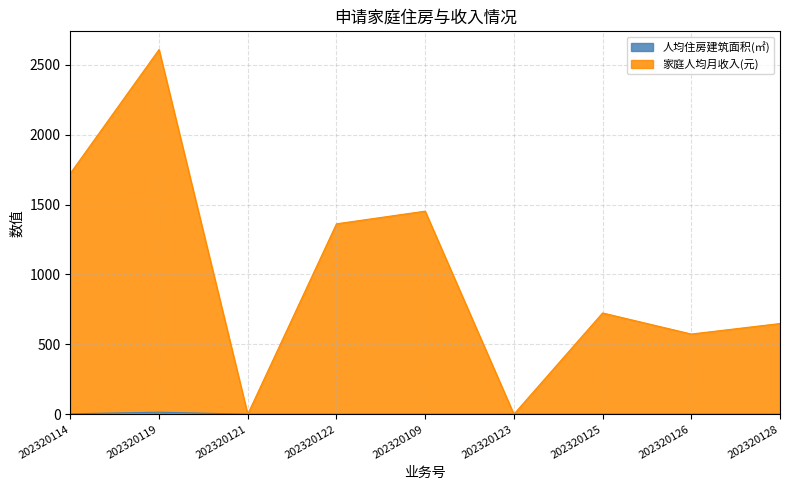

At 202320128, list the series in order from smallest to largest.

人均住房建筑面积(㎡), 家庭人均月收入(元)